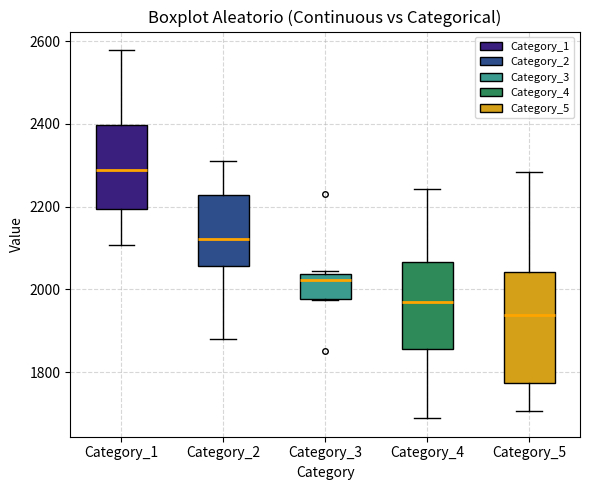

Reading left to right, transcribe this box plot: for each box, give where its median line is, the range the box spans, and where its two whiskers end, as read against the y-axis. The values are not printed on the chart, so give them approximately, as read against the axis.

Category_1: median 2280, box 2200 to 2400, whiskers 2100 to 2580
Category_2: median 2120, box 2060 to 2220, whiskers 1880 to 2300
Category_3: median 2020, box 1980 to 2040, whiskers 1980 to 2040 (just above the box's upper edge)
Category_4: median 1960, box 1860 to 2060, whiskers 1680 to 2240
Category_5: median 1940, box 1780 to 2040, whiskers 1700 to 2280